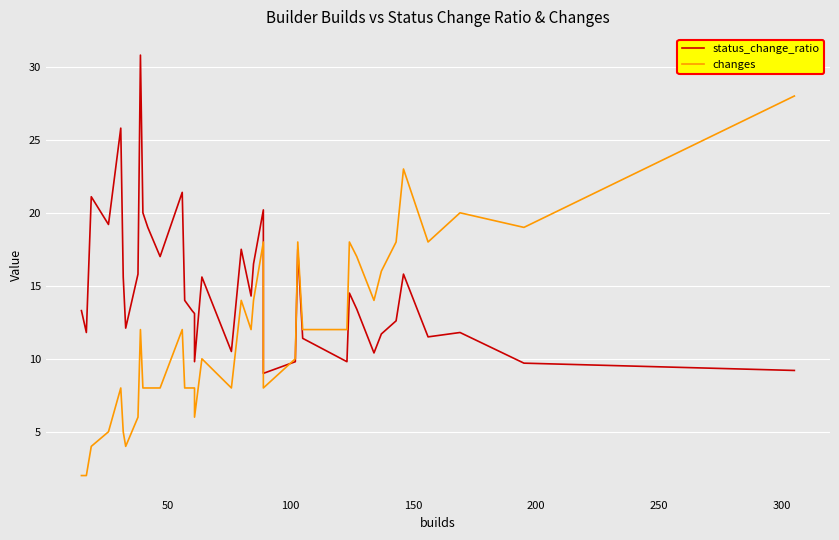

How many data points does each series have?

40